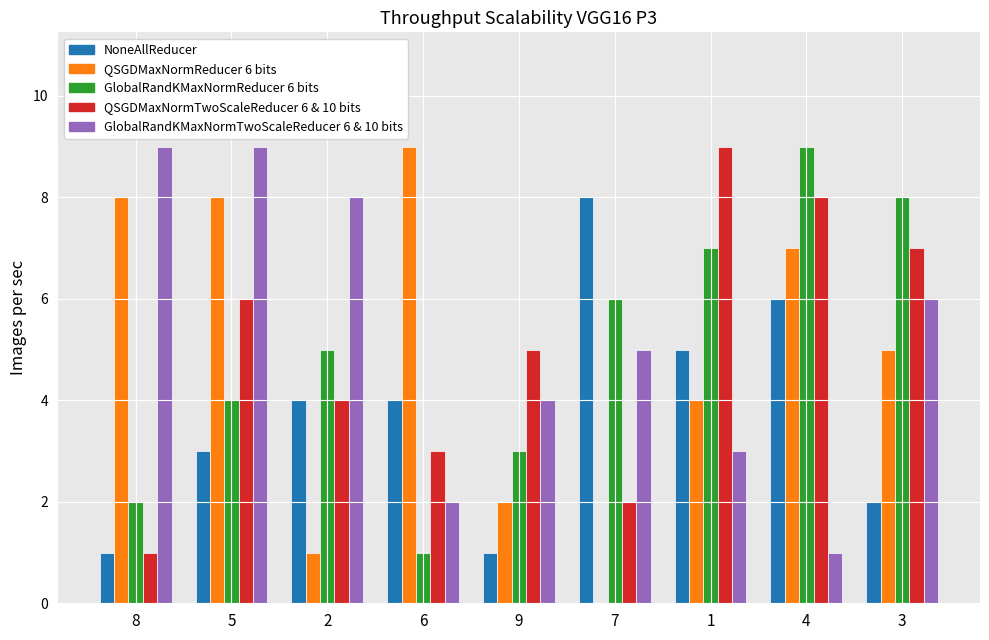

What is the total value across all series at 4?

31